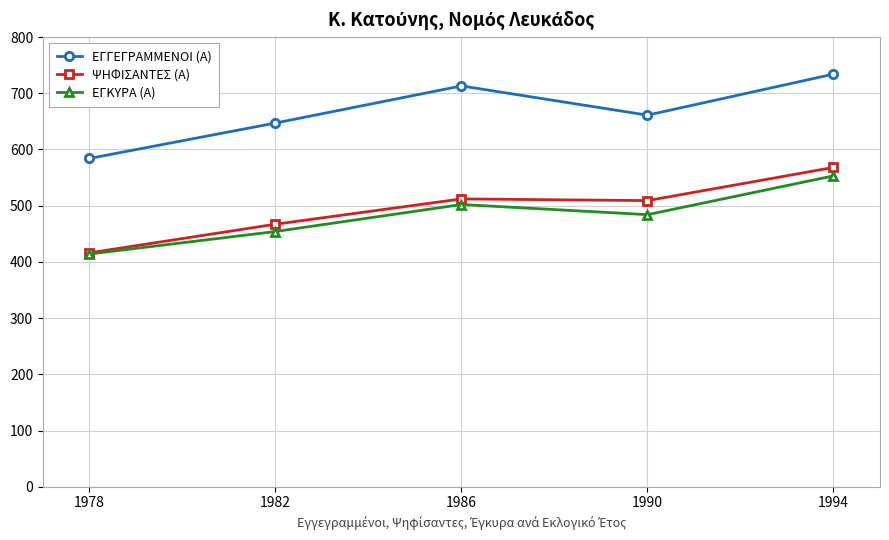

What is the difference between the second highest and second lowest values in the ΕΓΚΥΡΑ (Α) series?

48